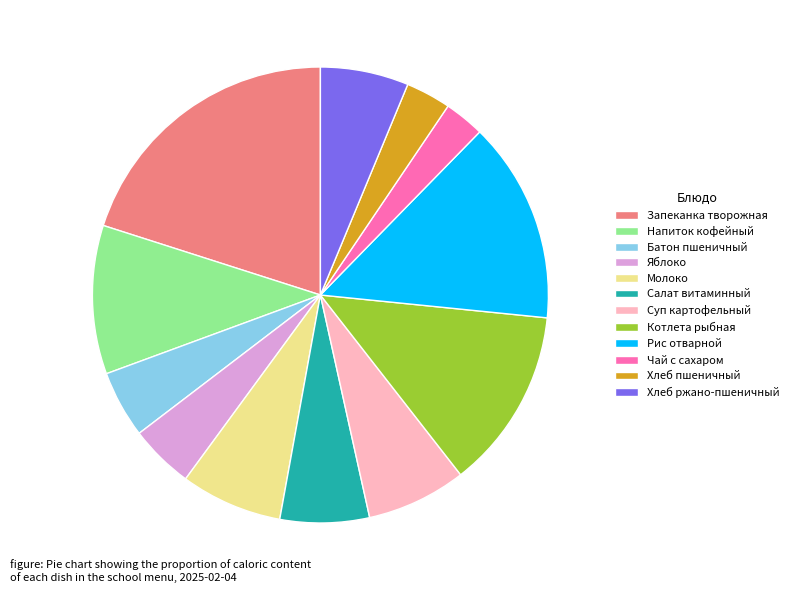

Is Напиток кофейный the majority of the pie?

No